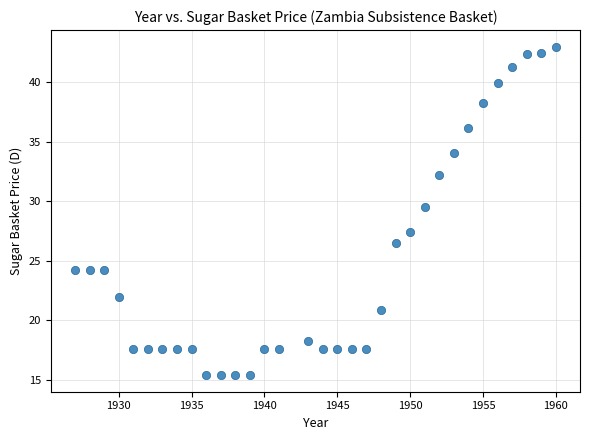

What Y value in the scatter plot is closest to 29?

29.5